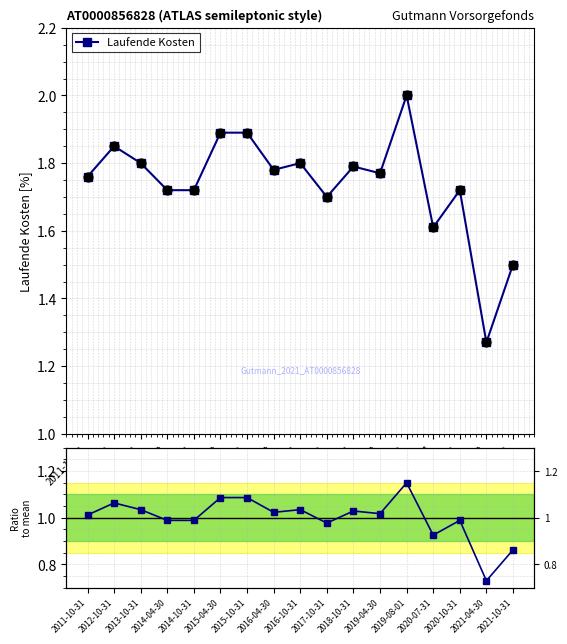

Which series has the largest Y range (max minus min)?

Laufende Kosten